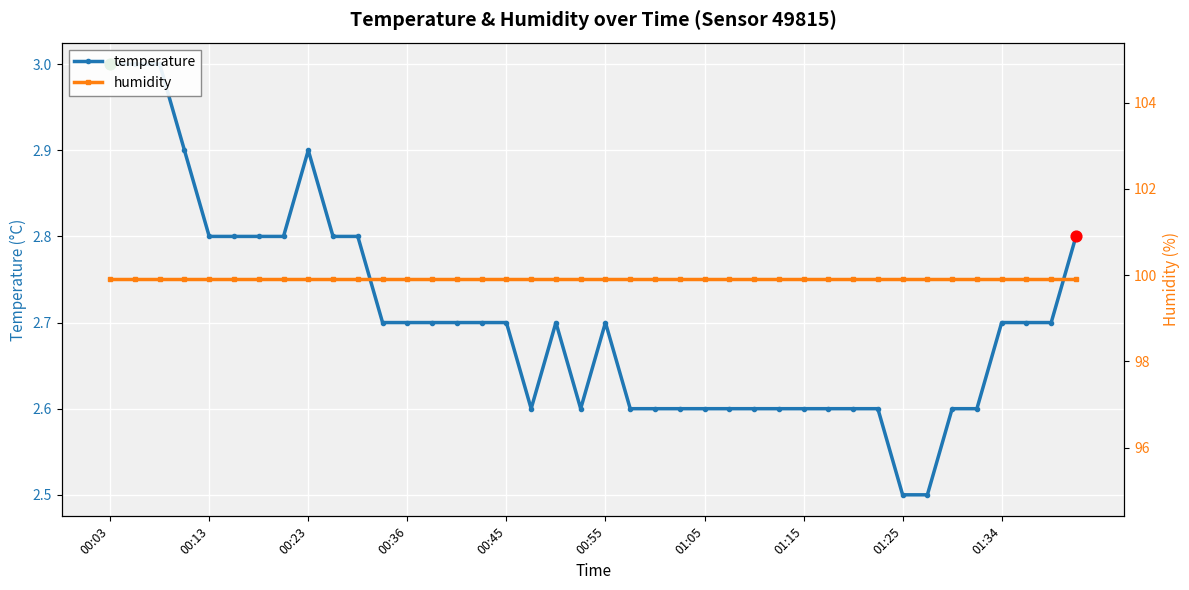

Which series has the widest spread of Y values?

temperature